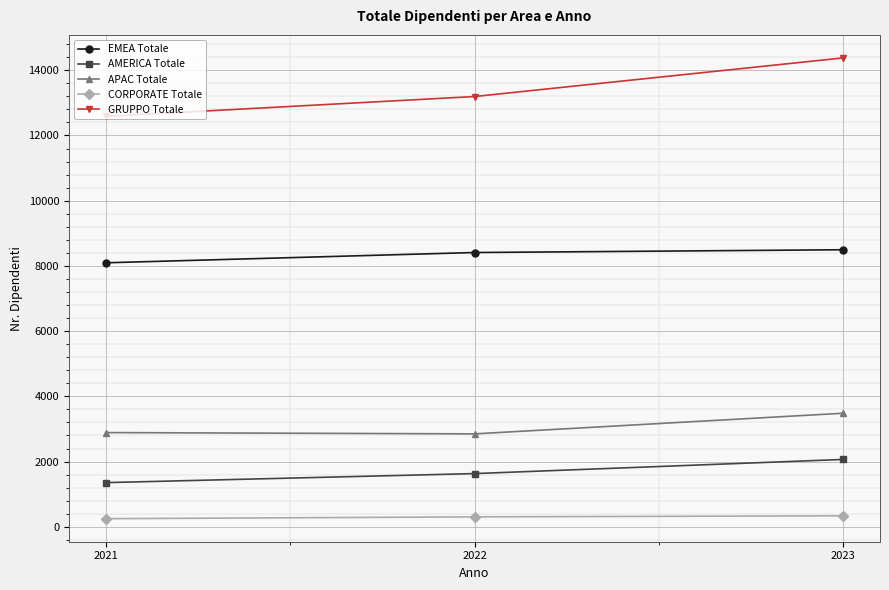

Which series changed the most between 2021 and 2023?

GRUPPO Totale